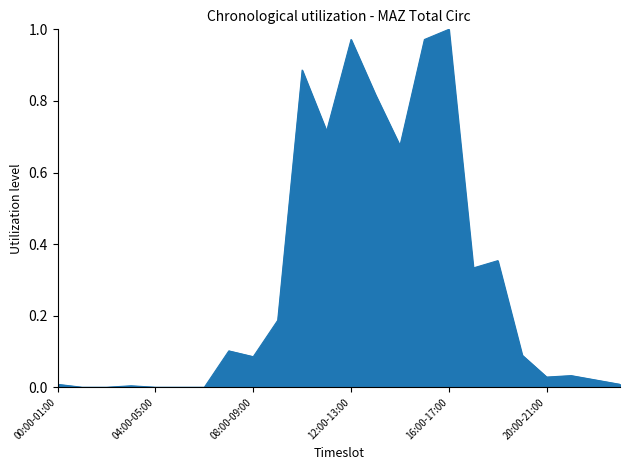

Reading left to right, extract all data points from this chart.

0.0	0.0	0.0	0.0	0.0	0.0	0.0	0.1	0.1	0.2	0.9	0.7	1.0	0.8	0.7	1.0	1.0	0.3	0.4	0.1	0.0	0.0	0.0	0.0